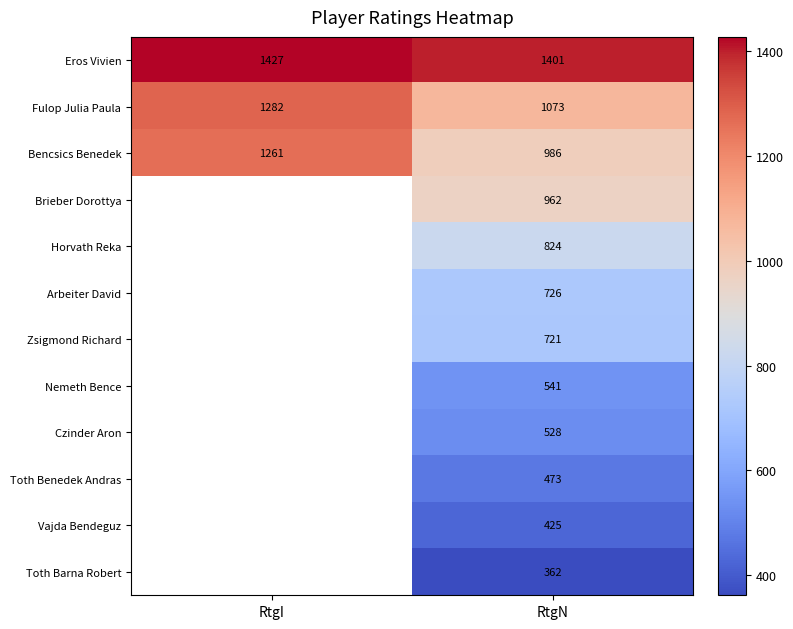

True or false: Eros Vivien has a value of 942.4 at RtgI.

False